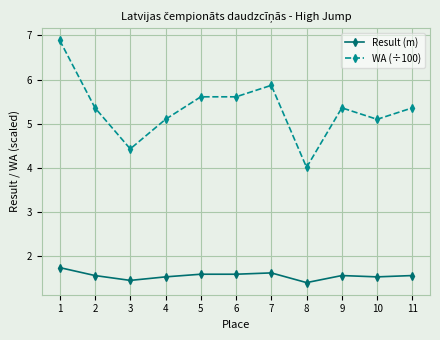

Does the chart have visible grid lines?

Yes